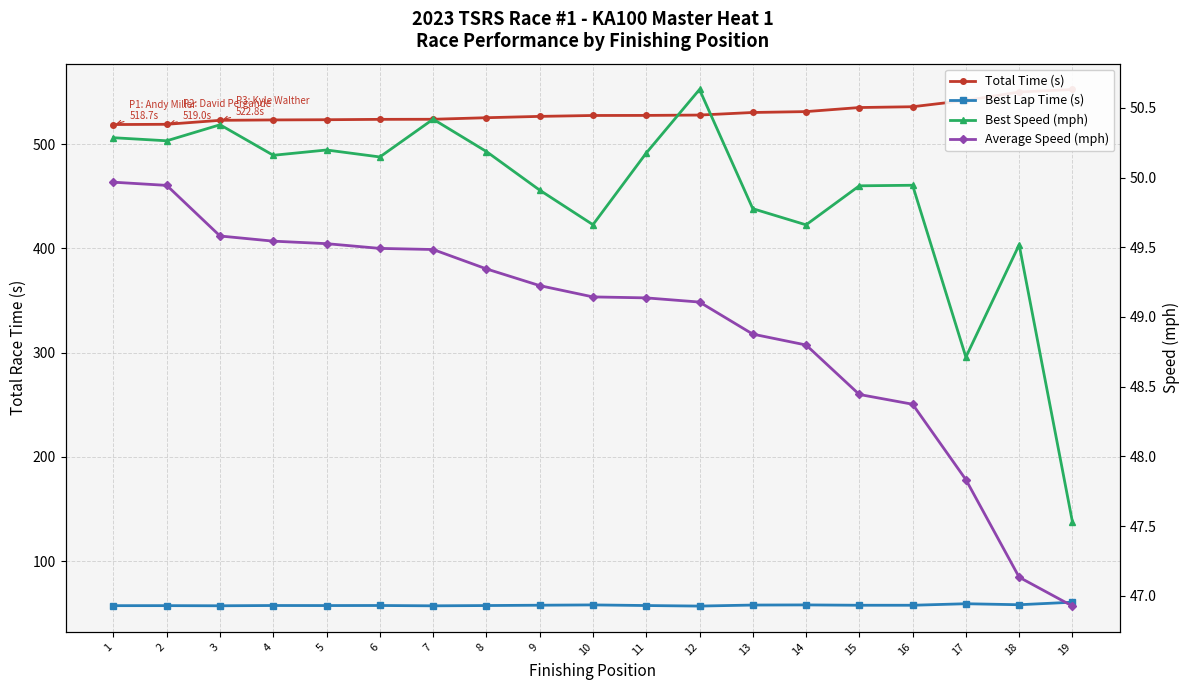

The value of Total Time (s) at 15 is 137.6. True or false?

False